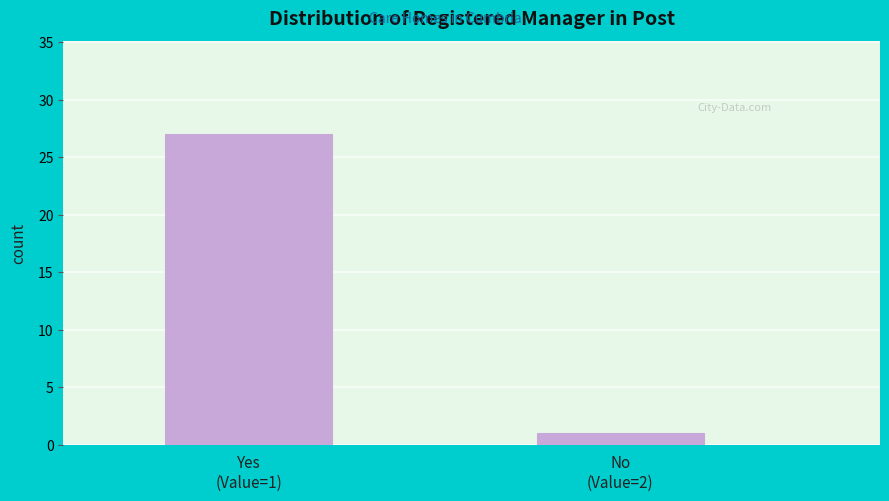

Reading left to right, what are all the values shown in this chart?

27	1